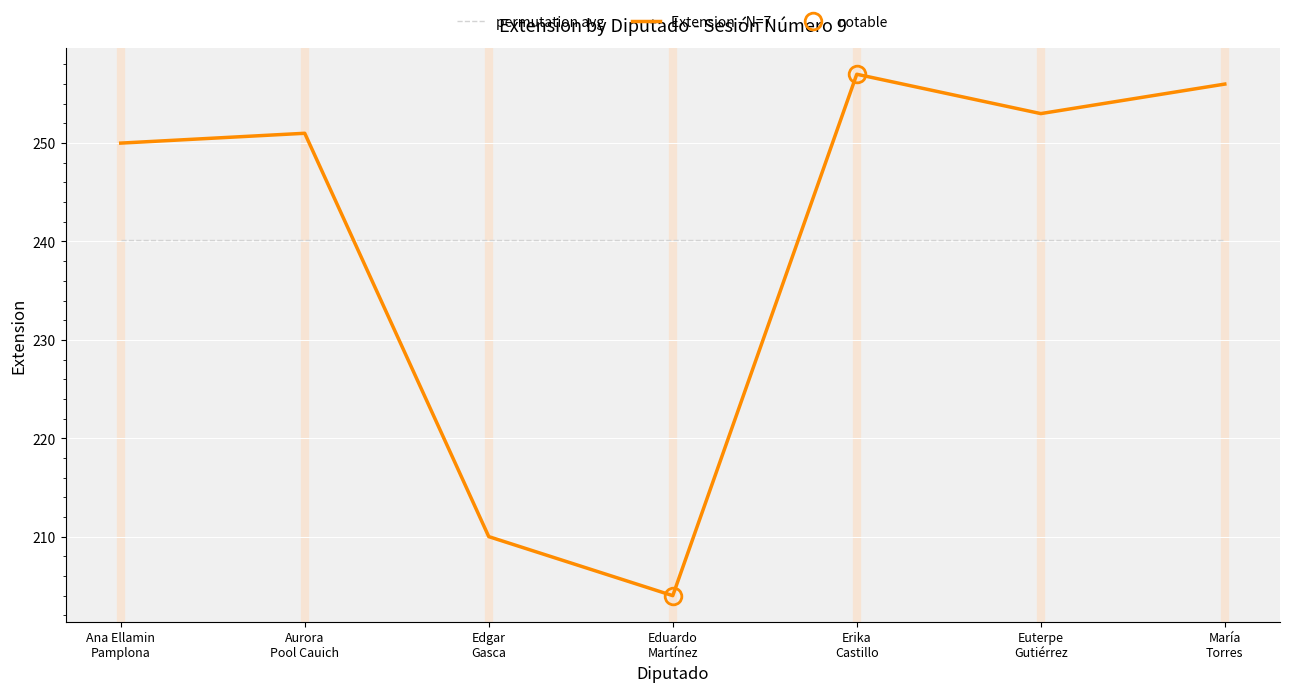

What is the average value of the permutation avg series?

240.1